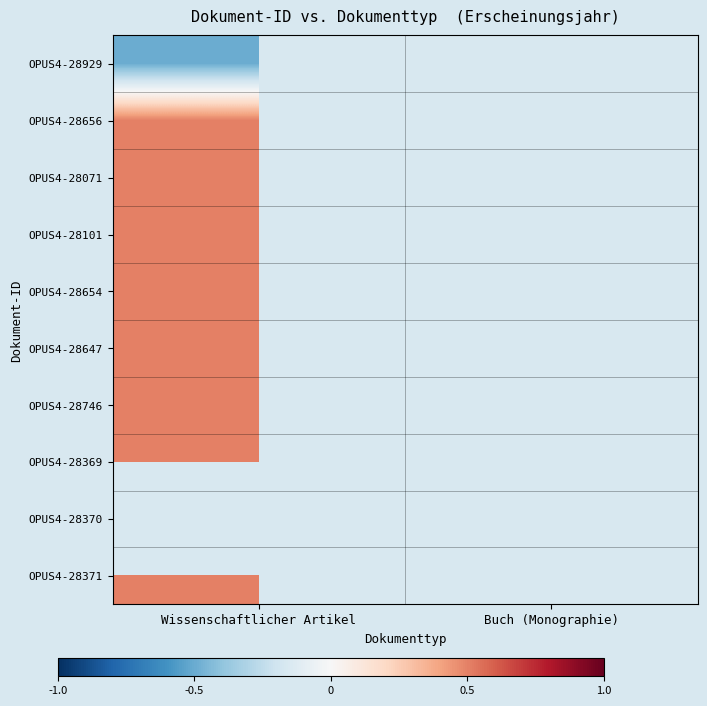

Between Buch (Monographie) and Wissenschaftlicher Artikel, which is larger?

Wissenschaftlicher Artikel